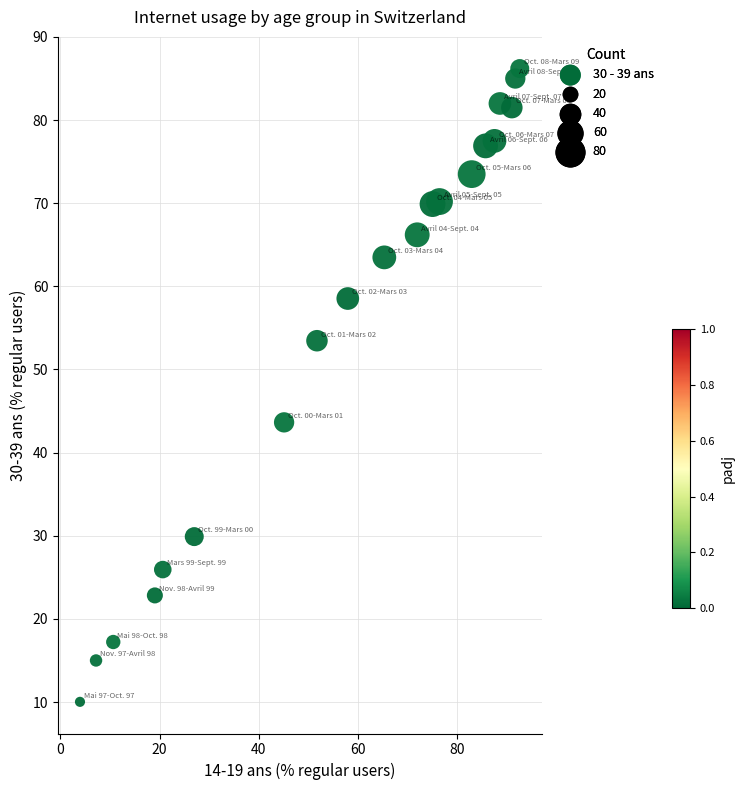

What is the range of Y values (max minus min)?

76.2